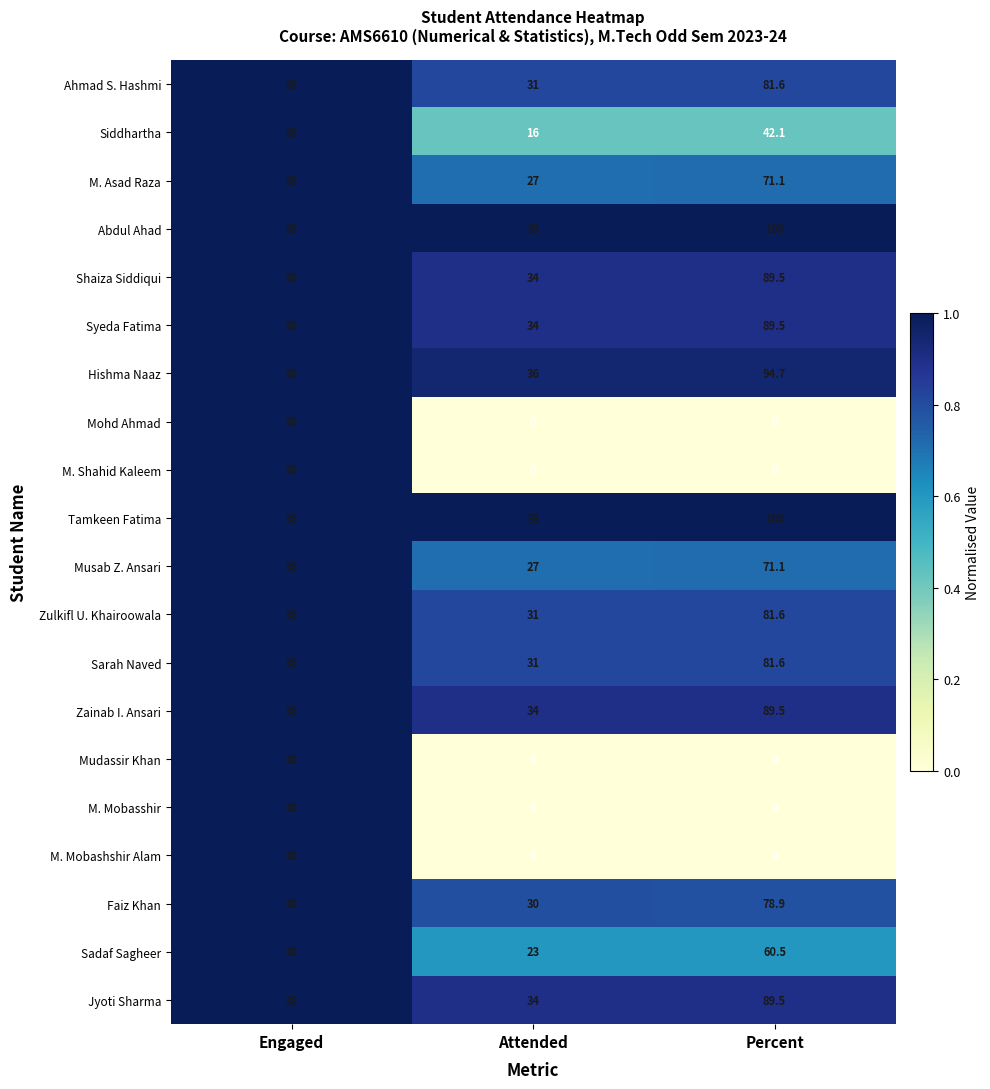

What is the greatest value displayed?

100.0